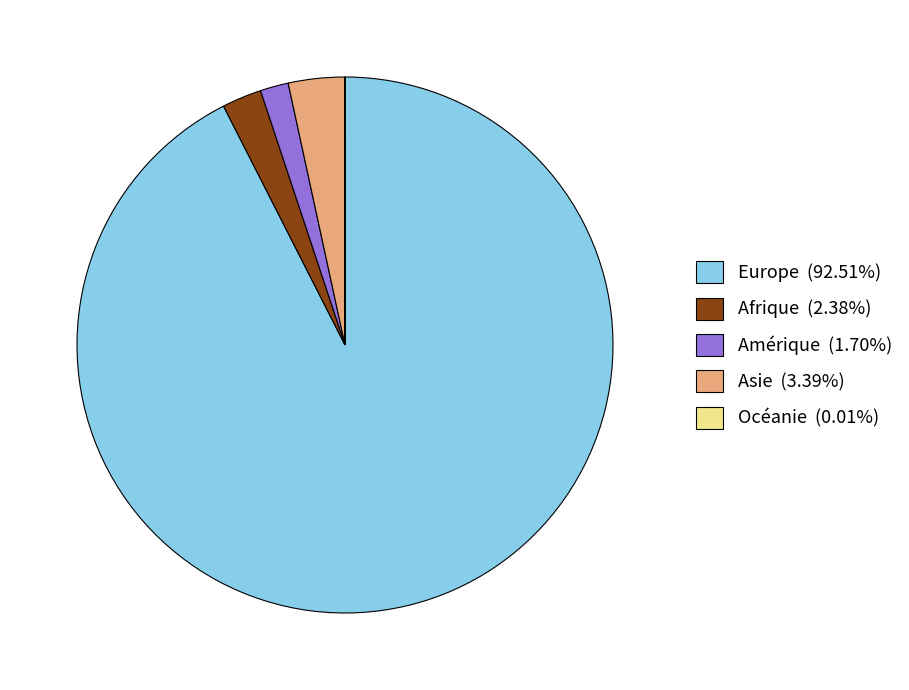

Approximately how many times larger is the value at Asie (3.39%) compared to Afrique (2.38%)?

1.4